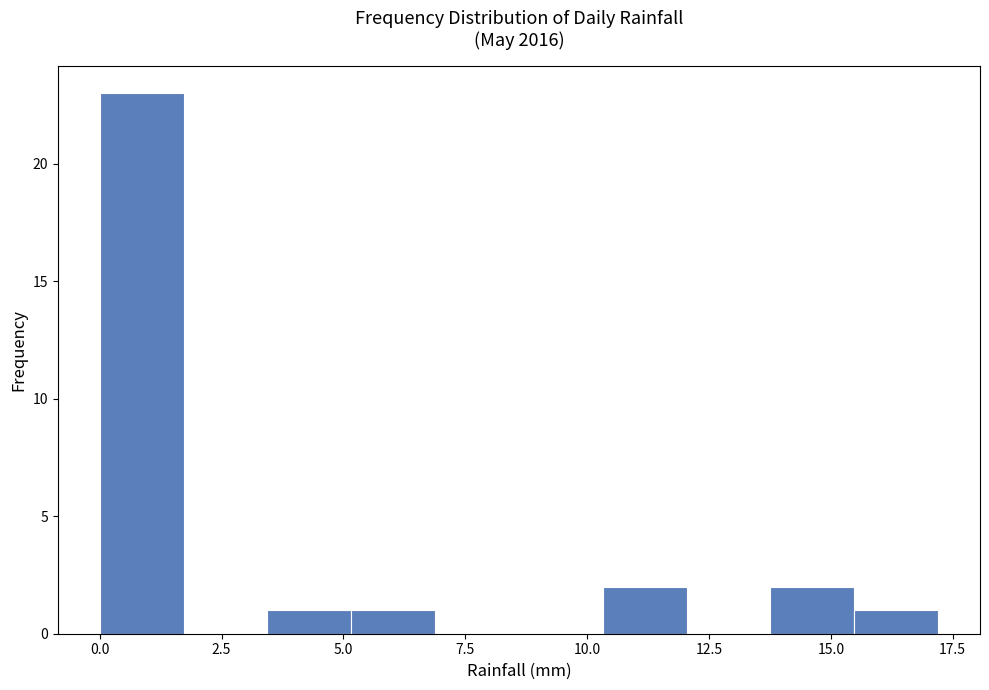

Around what value on the x-axis is the tallest bar? Give the approximate position of its centre, as read against the axis.

1.0